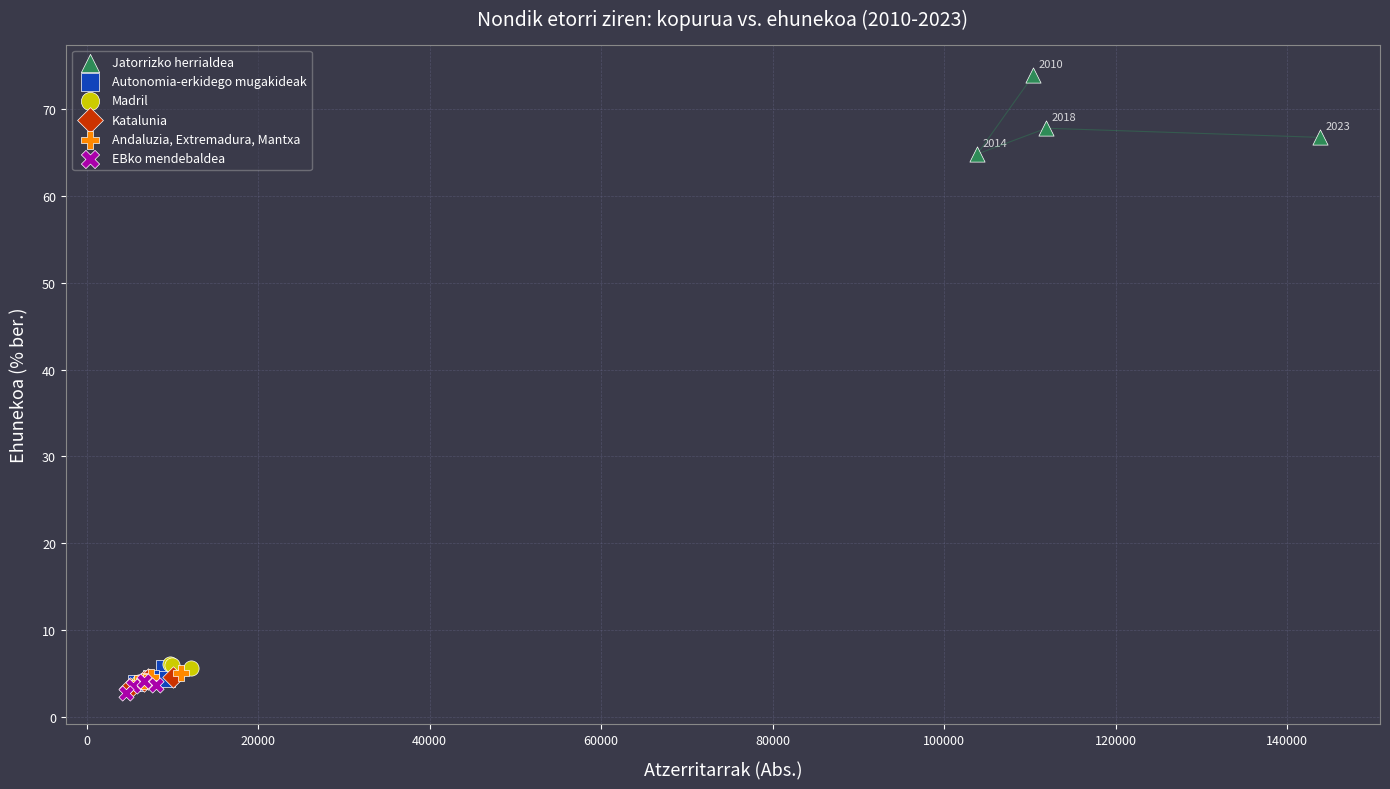

Which series contains the highest Y value?

Jatorrizko herrialdea